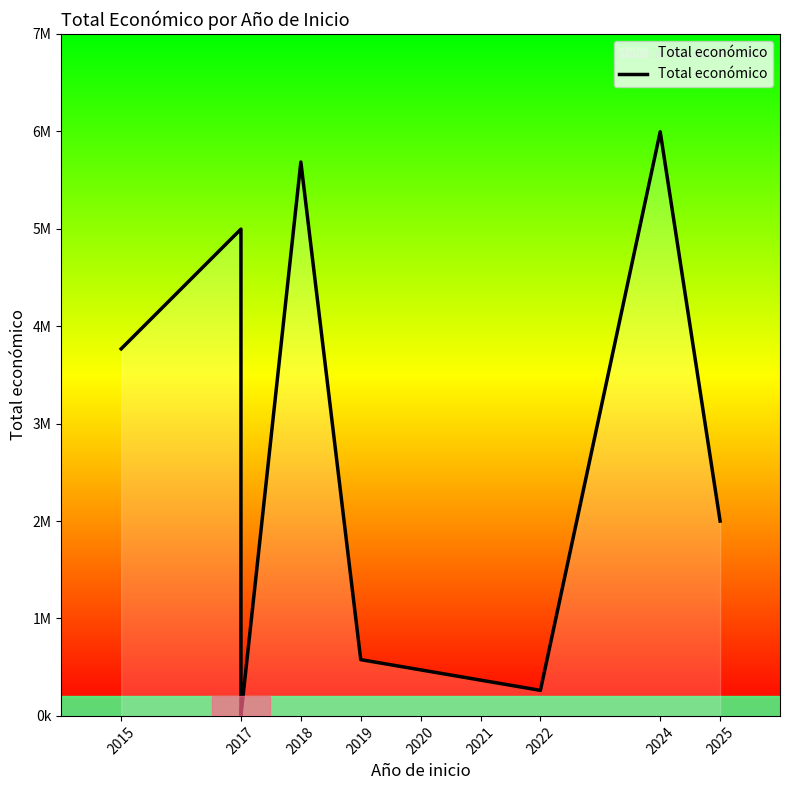

The chart shows a value of 4997006 at 2017. True or false?

True